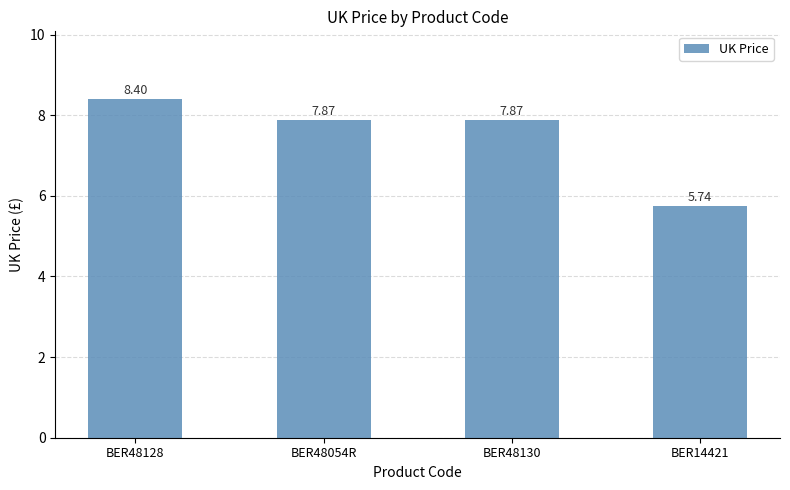

What is the difference between the second highest and minimum values?

2.1